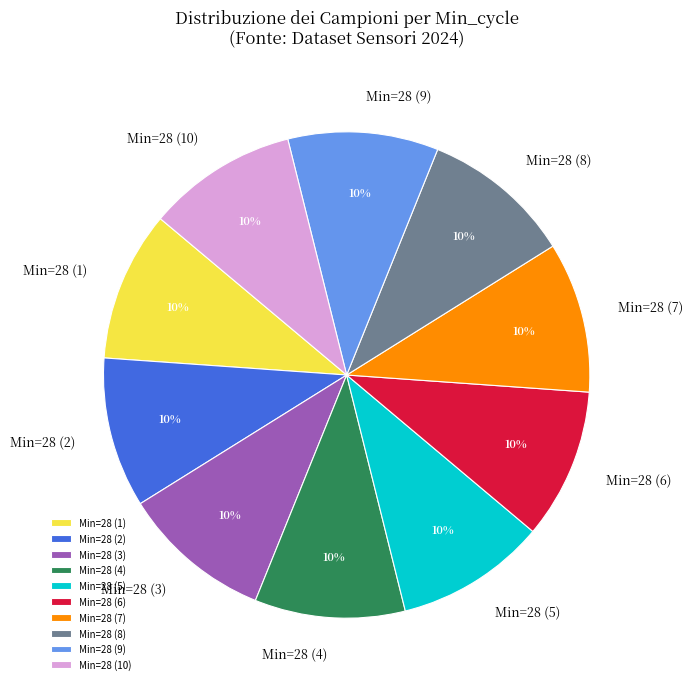

Is the sum of Min=28 (6) and Min=28 (3) greater than half?

No